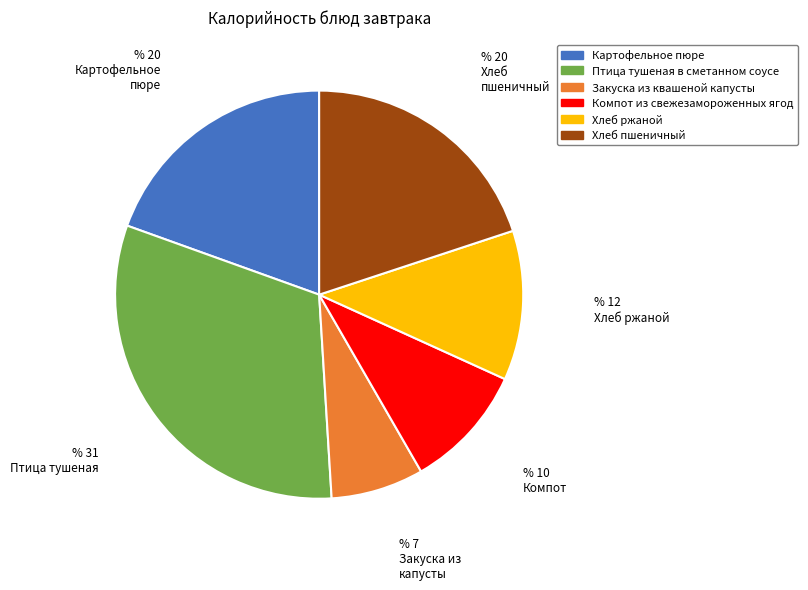

Does Хлеб пшеничный represent more than half of the total?

No